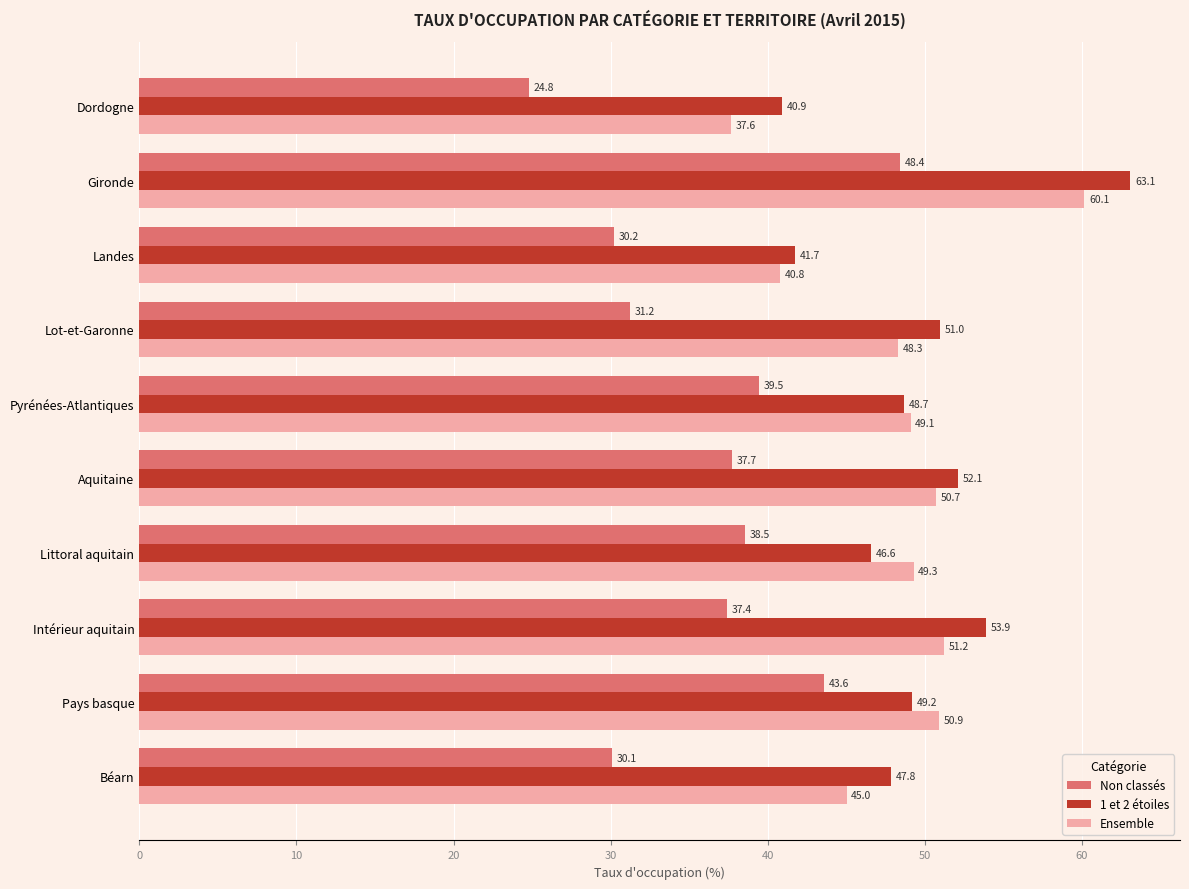

Which series has the largest total across all categories?

1 et 2 étoiles